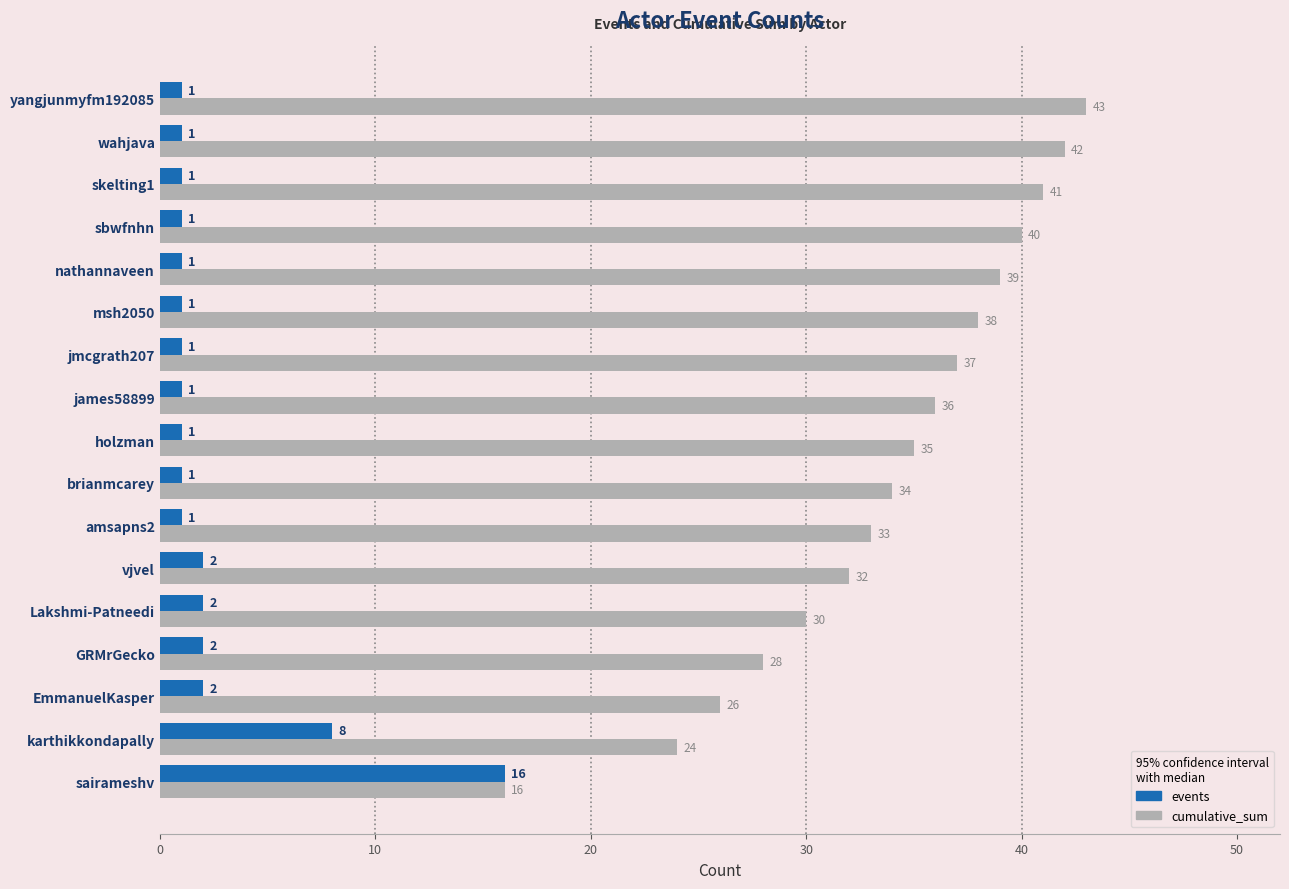

Where is events nearest to the value 8?

karthikkondapally